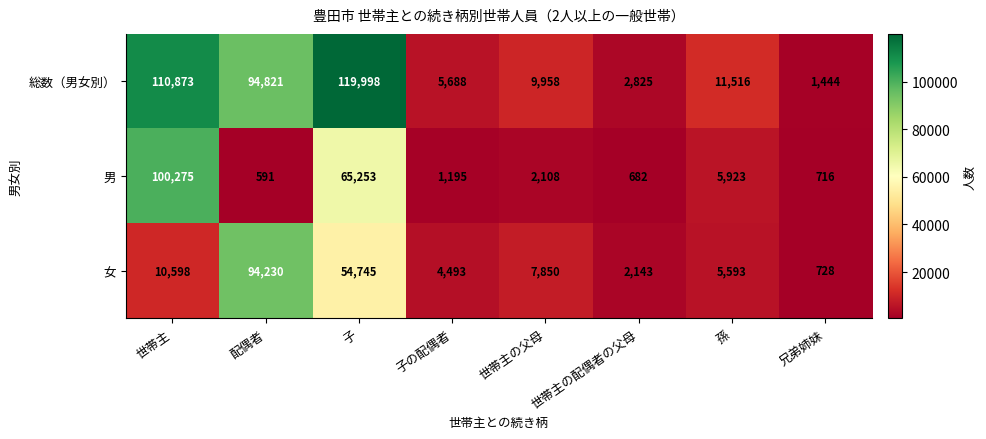

At 配偶者, list the series in order from smallest to largest.

男, 女, 総数（男女別）